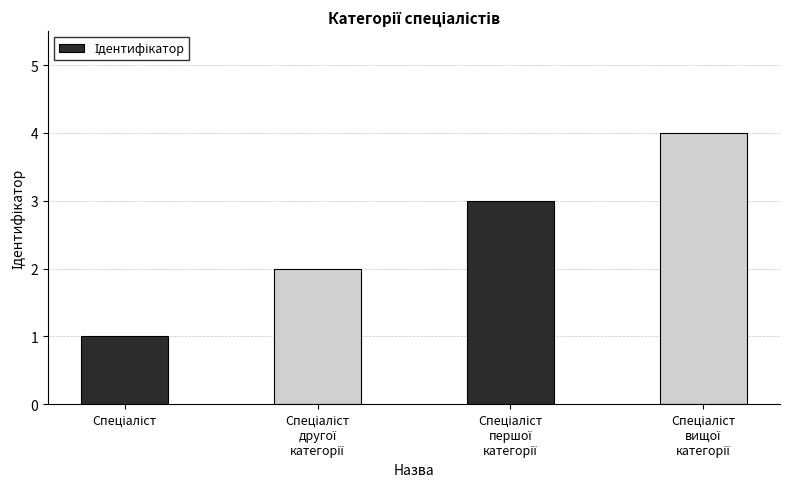

What is the sum of all values?

10